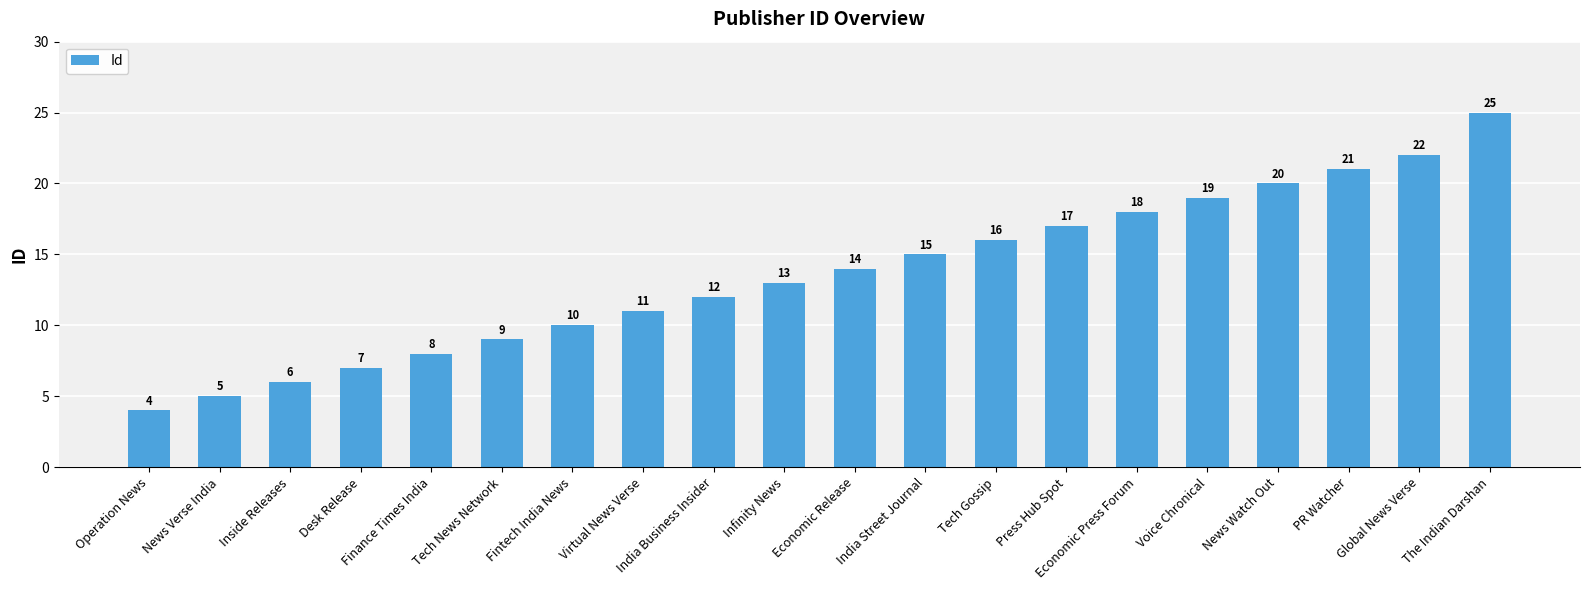

Reading left to right, list all the values displayed in this chart.

Operation News=4	News Verse India=5	Inside Releases=6	Desk Release=7	Finance Times India=8	Tech News Network=9	Fintech India News=10	Virtual News Verse=11	India Business Insider=12	Infinity News=13	Economic Release=14	India Street Journal=15	Tech Gossip=16	Press Hub Spot=17	Economic Press Forum=18	Voice Chronical=19	News Watch Out=20	PR Watcher=21	Global News Verse=22	The Indian Darshan=25